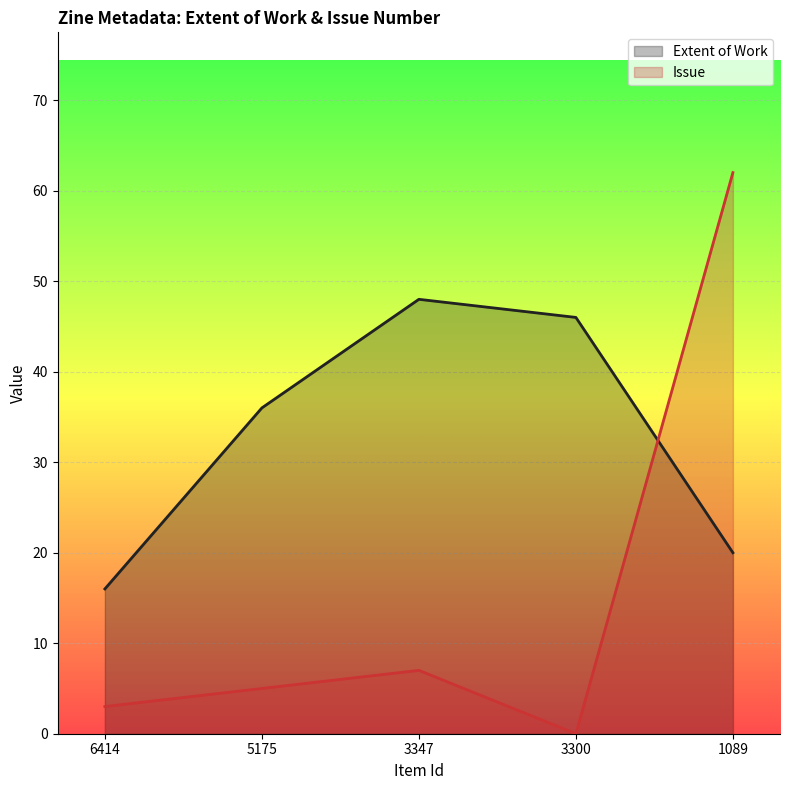

What is the sum of all Issue values?

77